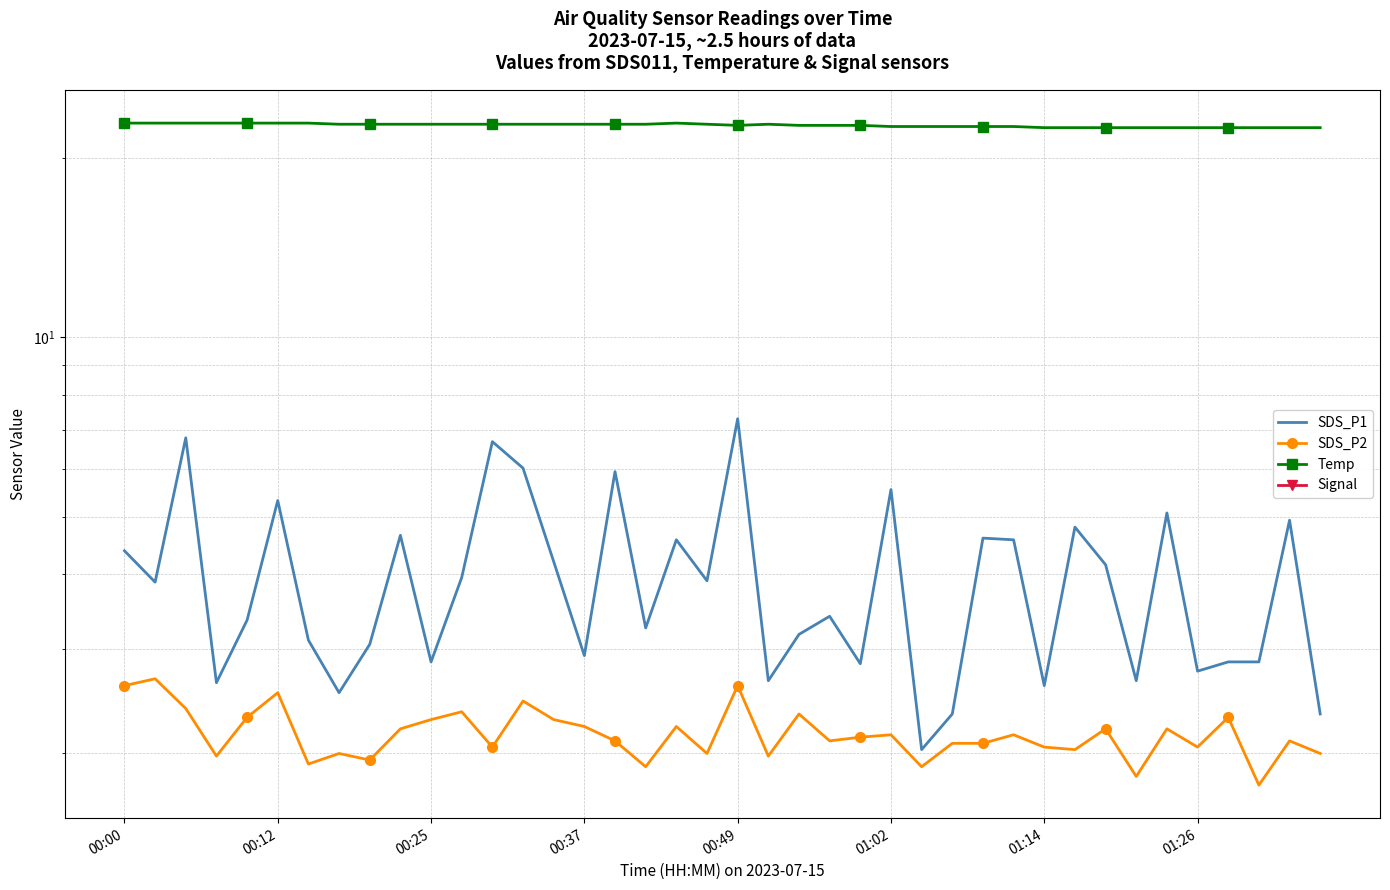

Reading left to right, what are all the values shown in this chart?

SDS_P1: 4.4	3.9	6.8	2.6	3.4	5.3	3.1	2.5	3.0	4.7	2.9	4.0	6.7	6.0	4.2	2.9	6.0	3.2	4.6	3.9	7.3	2.6	3.2	3.4	2.8	5.5	2.0	2.3	4.6	4.6	2.6	4.8	4.2	2.6	5.1	2.8	2.9	2.9	4.9	2.3
SDS_P2: 2.6	2.7	2.4	2.0	2.3	2.5	1.9	2.0	1.9	2.2	2.3	2.4	2.0	2.5	2.3	2.2	2.1	1.9	2.2	2.0	2.6	2.0	2.3	2.1	2.1	2.1	1.9	2.1	2.1	2.1	2.0	2.0	2.2	1.8	2.2	2.0	2.3	1.8	2.1	2.0
Temp: 22.9	22.9	22.9	22.9	22.9	22.9	22.9	22.8	22.8	22.8	22.8	22.8	22.8	22.8	22.8	22.8	22.8	22.8	22.9	22.8	22.7	22.8	22.7	22.7	22.7	22.6	22.6	22.6	22.6	22.6	22.5	22.5	22.5	22.5	22.5	22.5	22.5	22.5	22.5	22.5
Signal: -50.0	-49.0	-50.0	-50.0	-50.0	-52.0	-49.0	-50.0	-51.0	-50.0	-49.0	-49.0	-49.0	-50.0	-49.0	-49.0	-50.0	-51.0	-51.0	-50.0	-49.0	-50.0	-52.0	-51.0	-51.0	-50.0	-50.0	-52.0	-49.0	-52.0	-50.0	-50.0	-51.0	-50.0	-50.0	-50.0	-50.0	-50.0	-49.0	-49.0